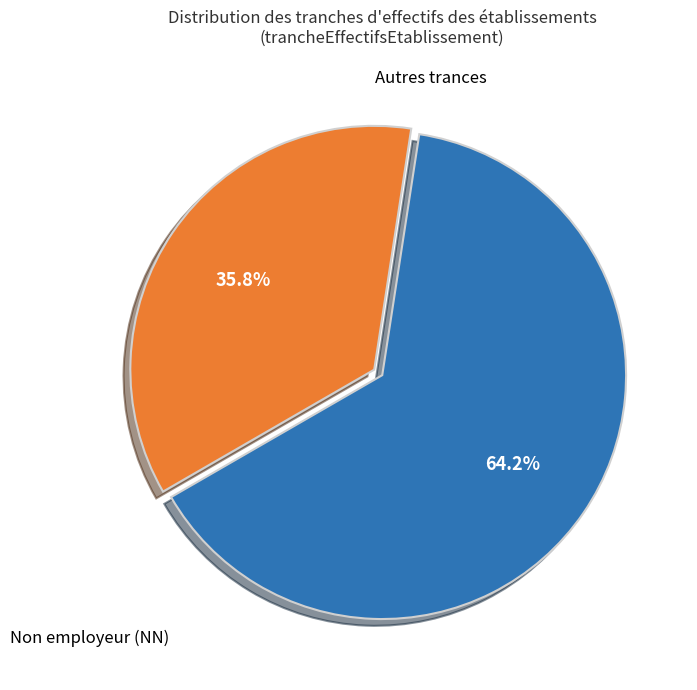

How many segments does this pie chart have?

2